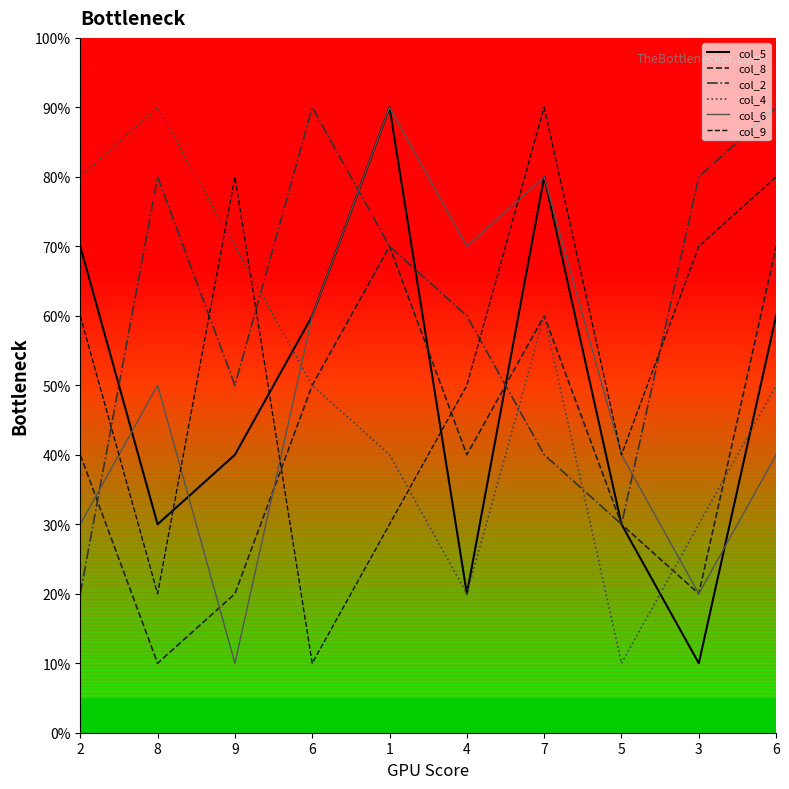

Rank the series by their maximum value, from lowest to highest.

col_8, col_5, col_2, col_4, col_6, col_9